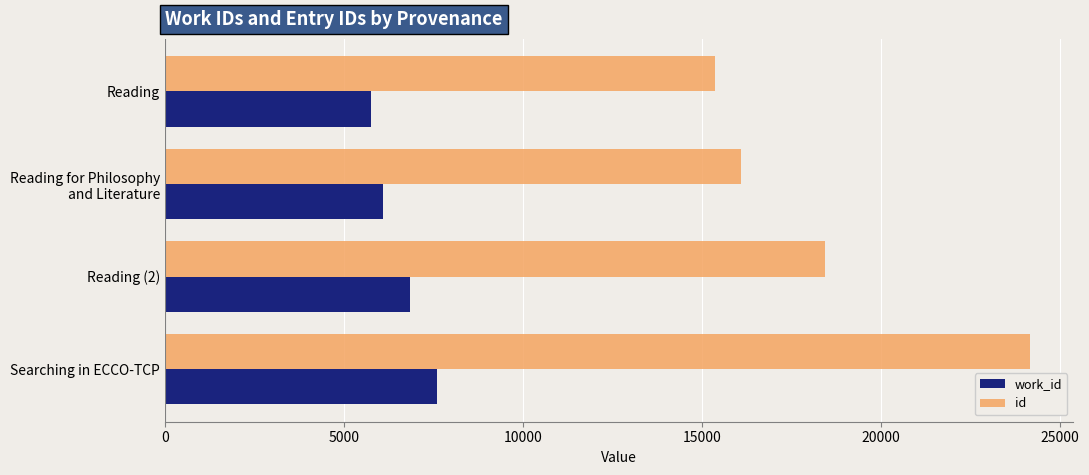

Which series has the largest range (max minus min)?

id